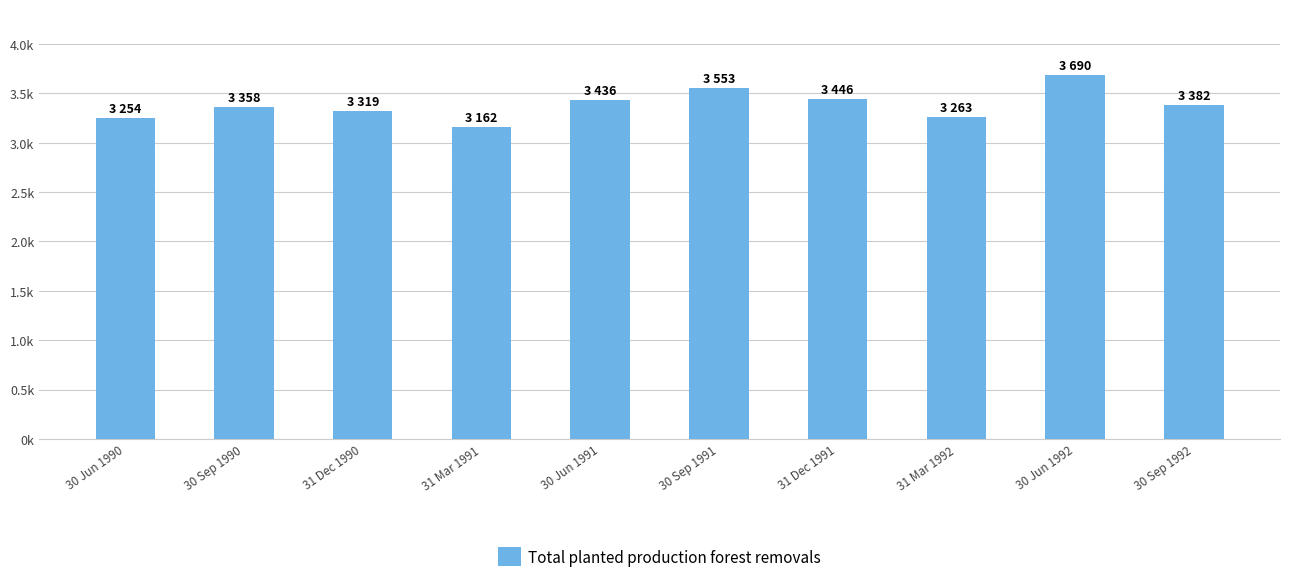

How many bars are there in total?

10